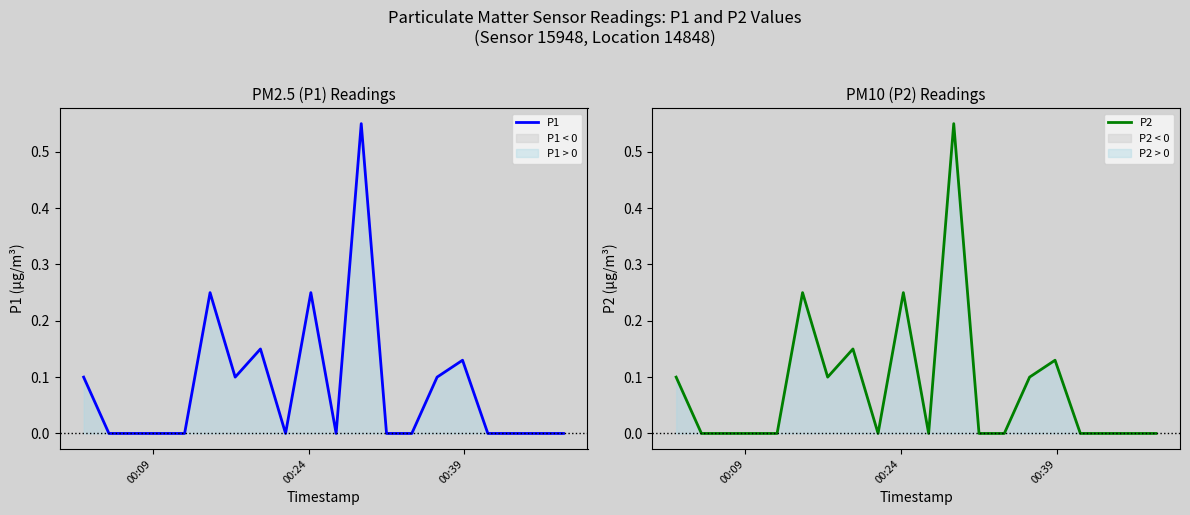

List the series in order of their peak value, highest first.

P1, P2